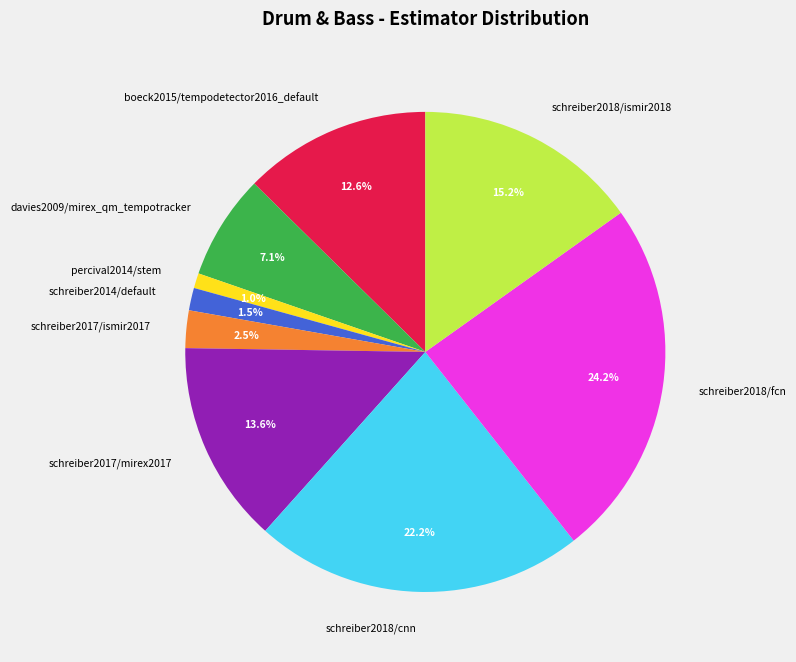

Rank the categories by value from highest to lowest.

schreiber2018/fcn, schreiber2018/cnn, schreiber2018/ismir2018, schreiber2017/mirex2017, boeck2015/tempodetector2016_default, davies2009/mirex_qm_tempotracker, schreiber2017/ismir2017, schreiber2014/default, percival2014/stem